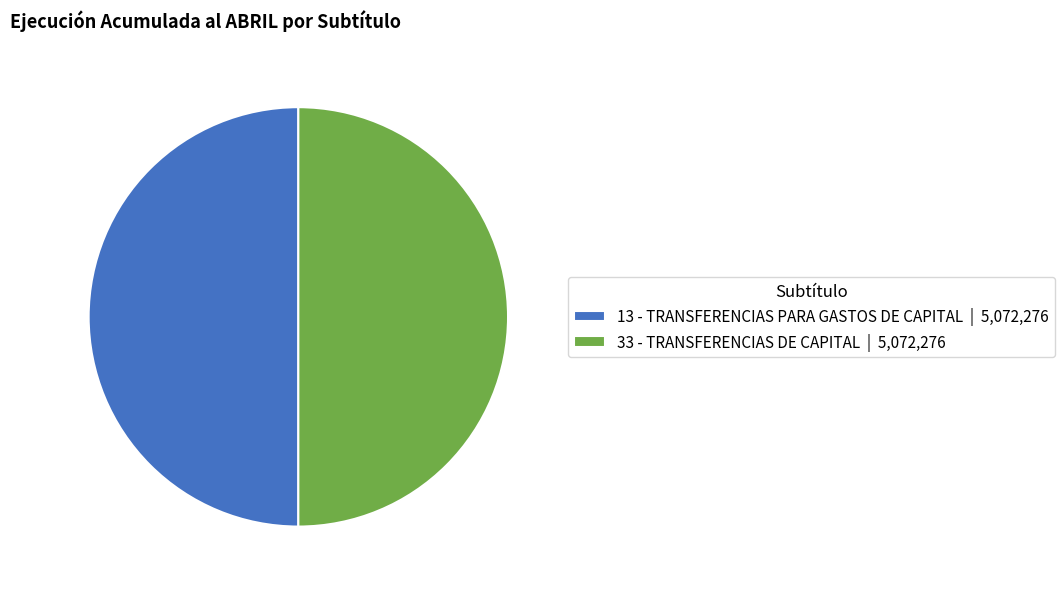

True or false: 33 - TRANSFERENCIAS DE CAPITAL | 5,072,276 accounts for 55% of the total.

False